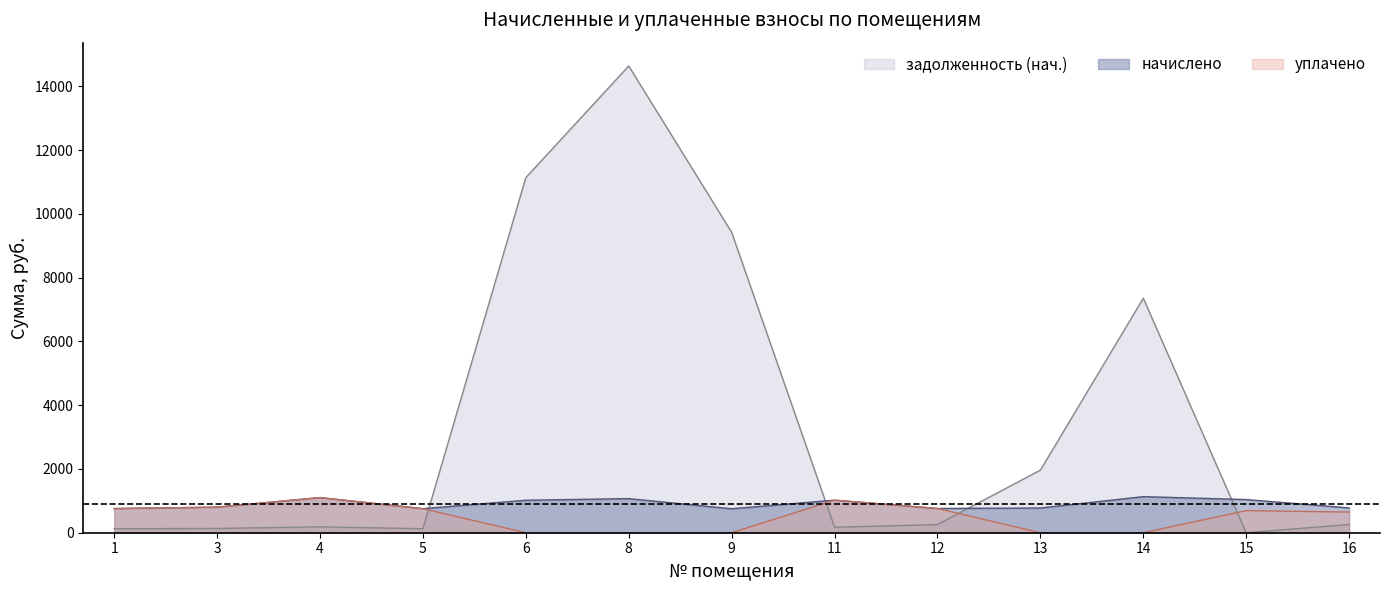

What are all the series names shown in the legend?

задолженность (нач.), начислено, уплачено